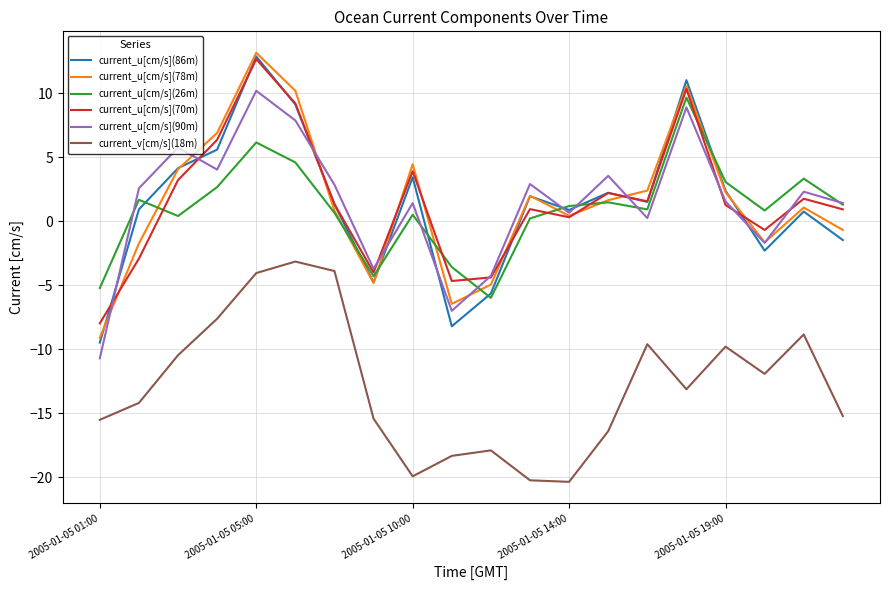

What is the greatest value displayed?

13.2